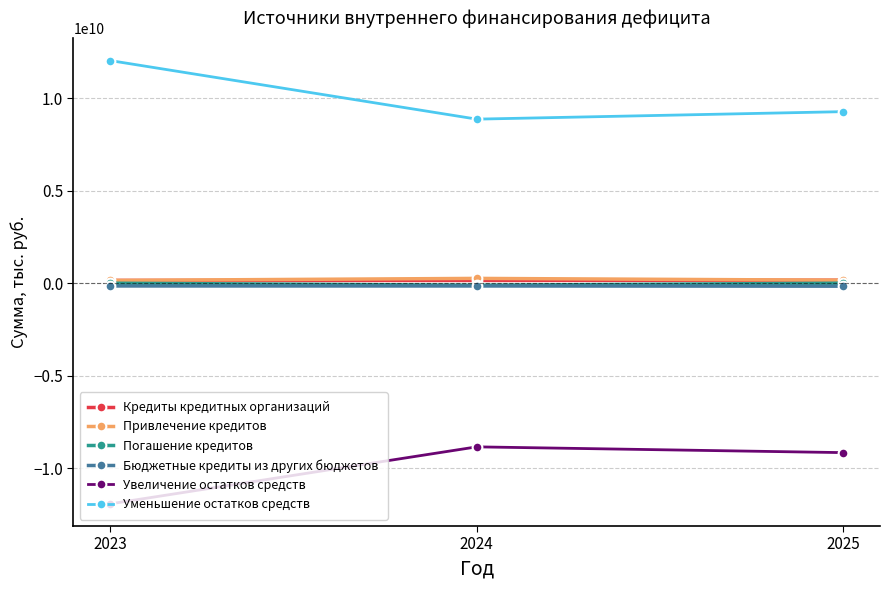

What is the maximum value shown in the chart?

12037913514.0